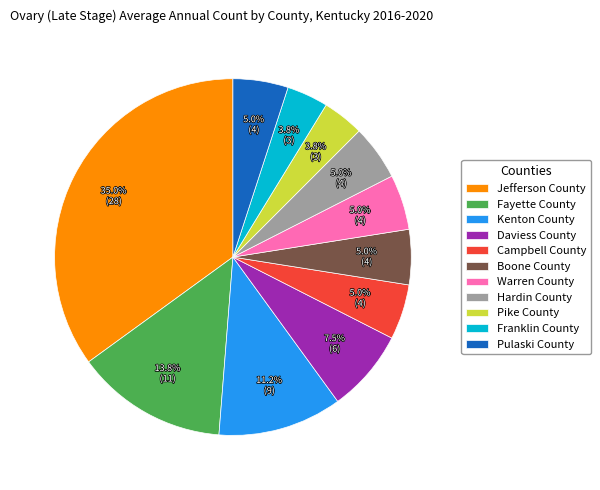

To the nearest percent, what is the difference between the largest and smallest slice percentages?

31%